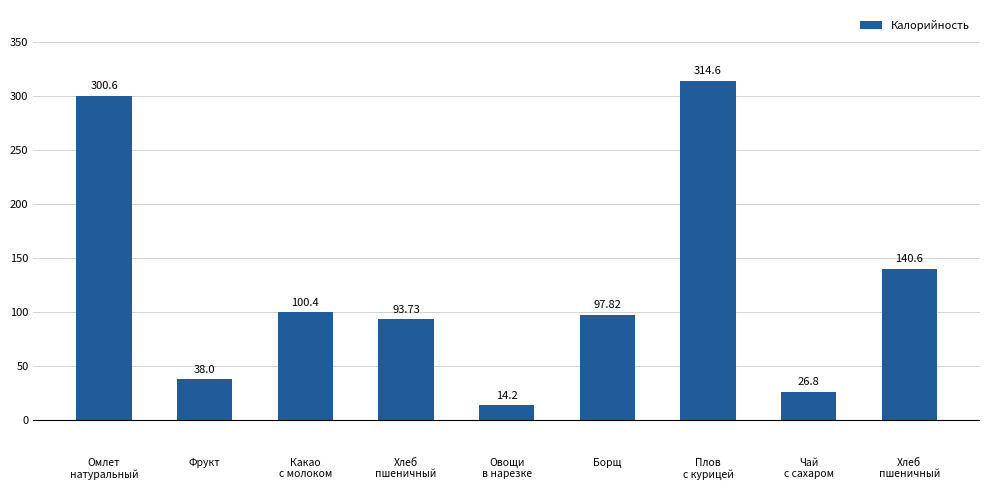

What is the label of the 3rd bar from the right?

Плов
с курицей